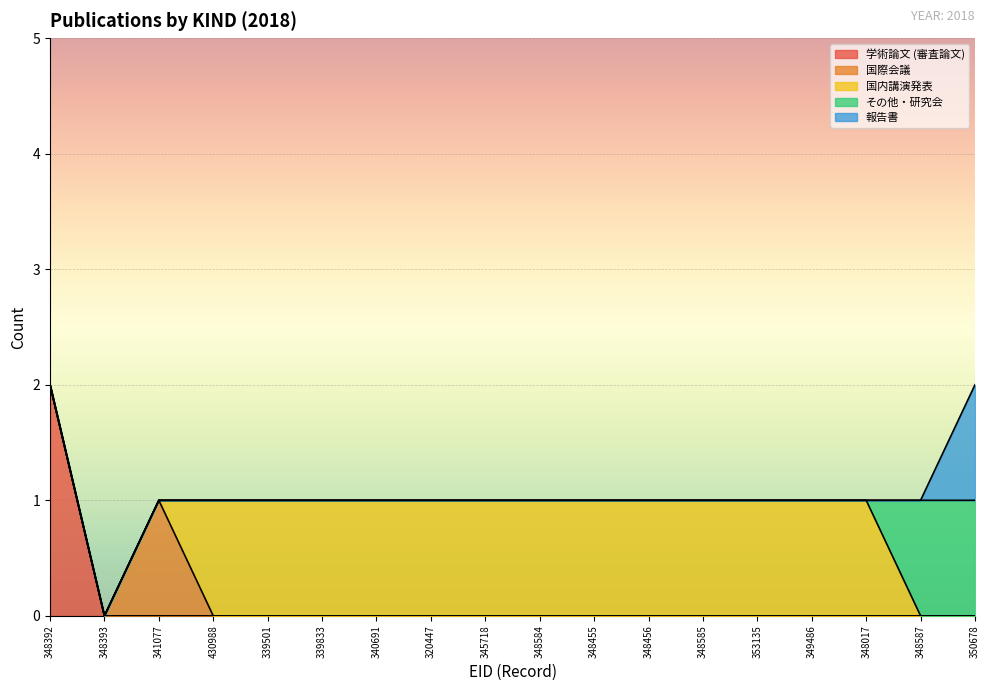

Between 340691 and 345718, which is larger?

340691